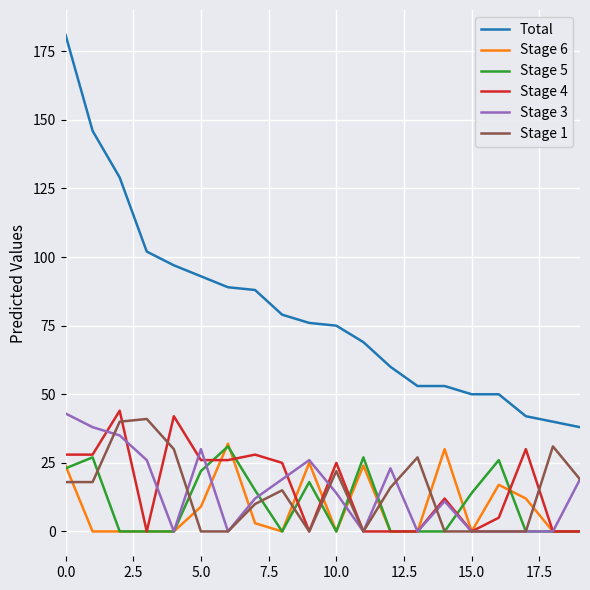

Which series has the largest total across all categories?

Total